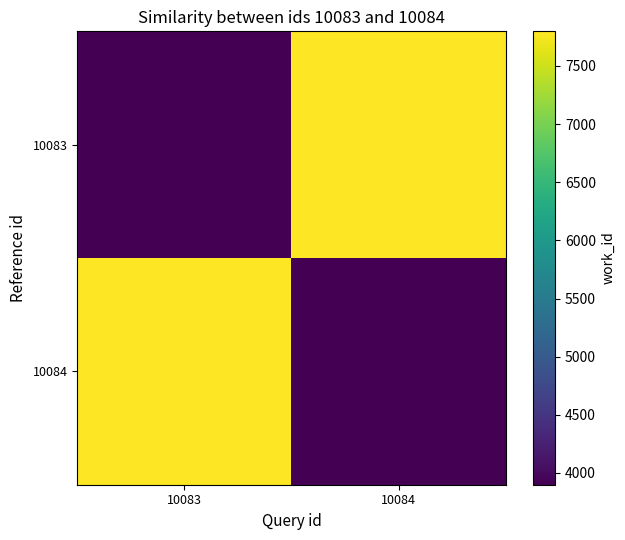

At which category does the chart reach its peak across all series?

10084